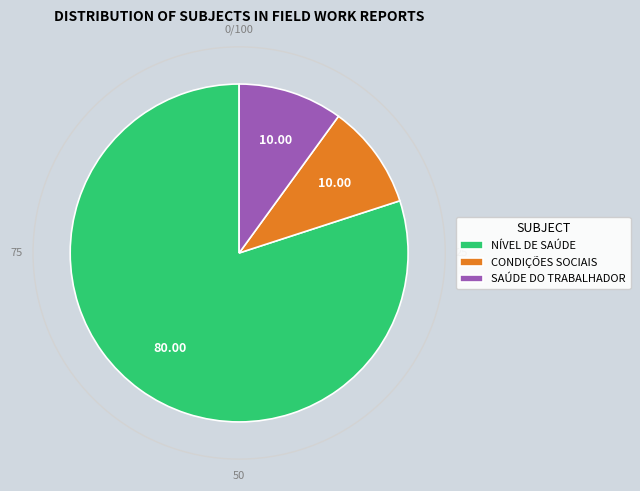

Does NÍVEL DE SAÚDE represent more than half of the total?

Yes